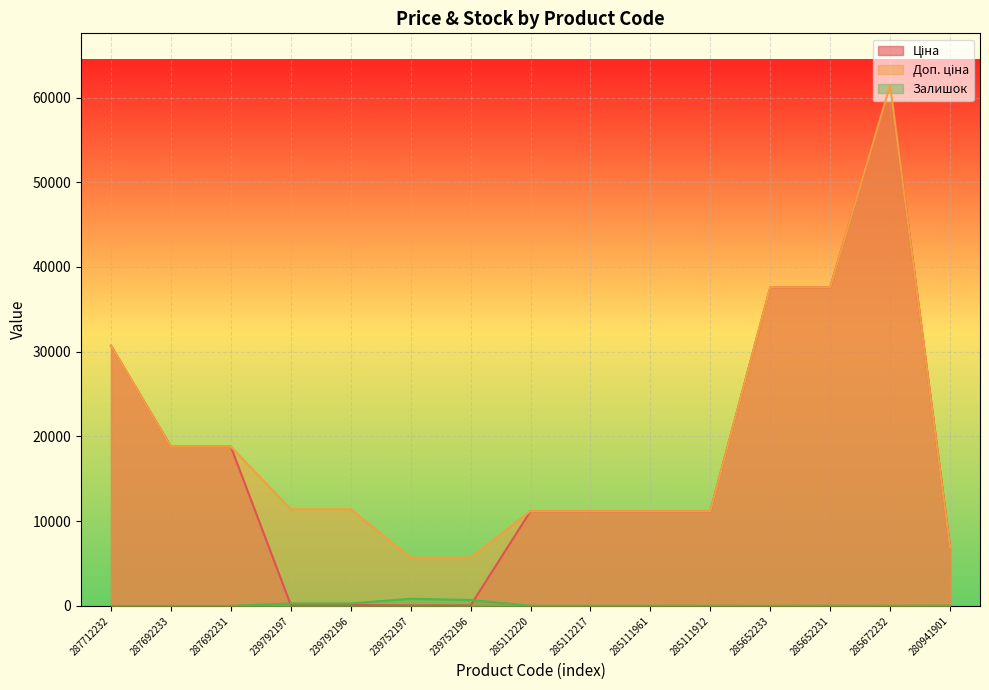

True or false: Залишок has a value of -457.5 at 287692231.

False